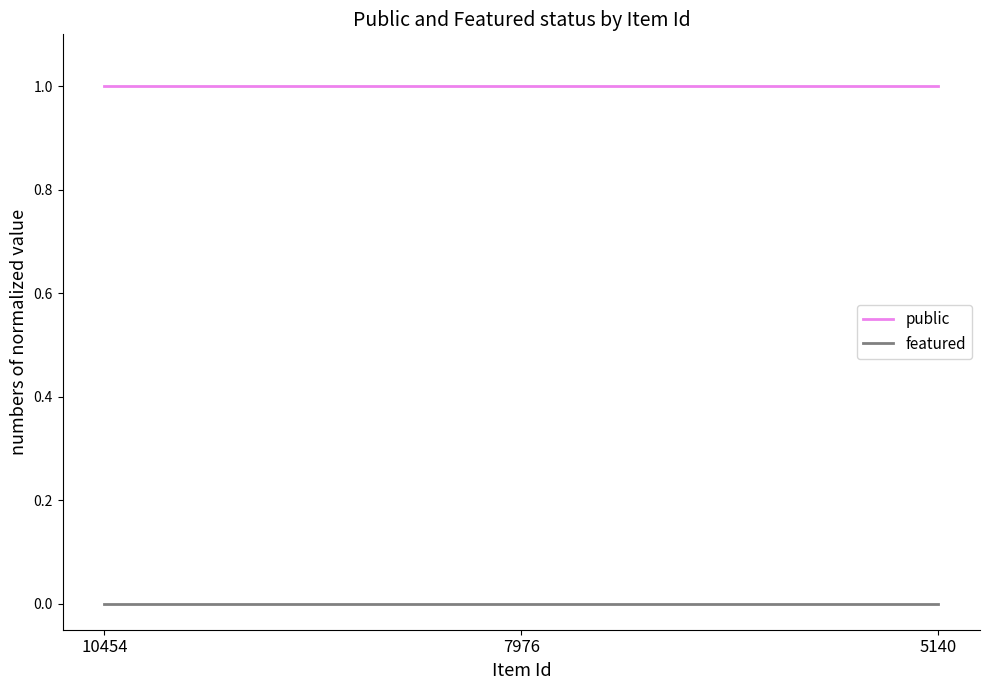

Rank the series at 10454 from lowest to highest value.

featured, public